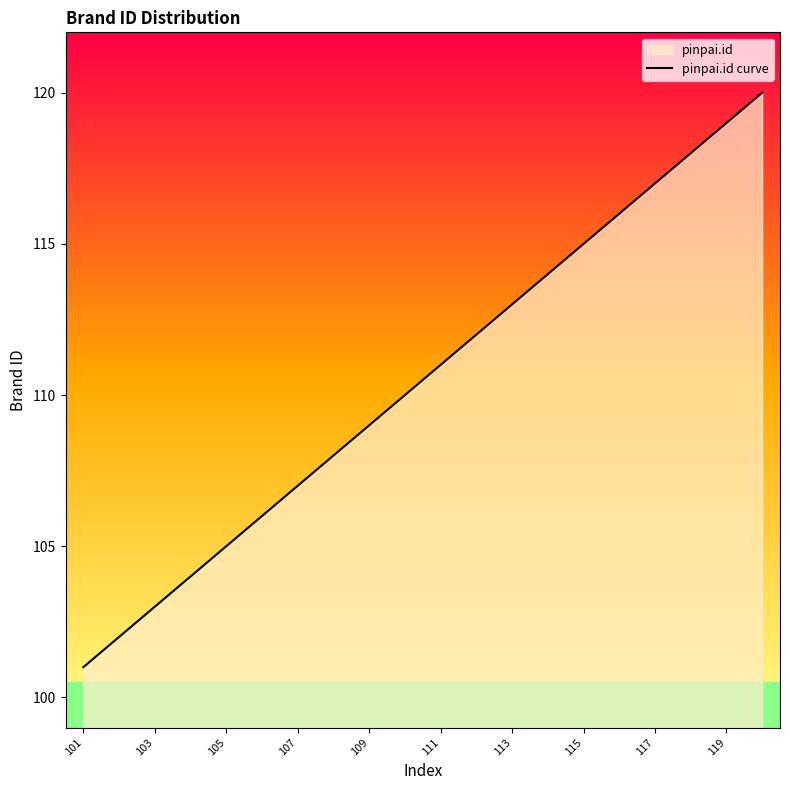

Reading left to right, list all the values displayed in this chart.

101	102	103	104	105	106	107	108	109	110	111	112	113	114	115	116	117	118	119	120